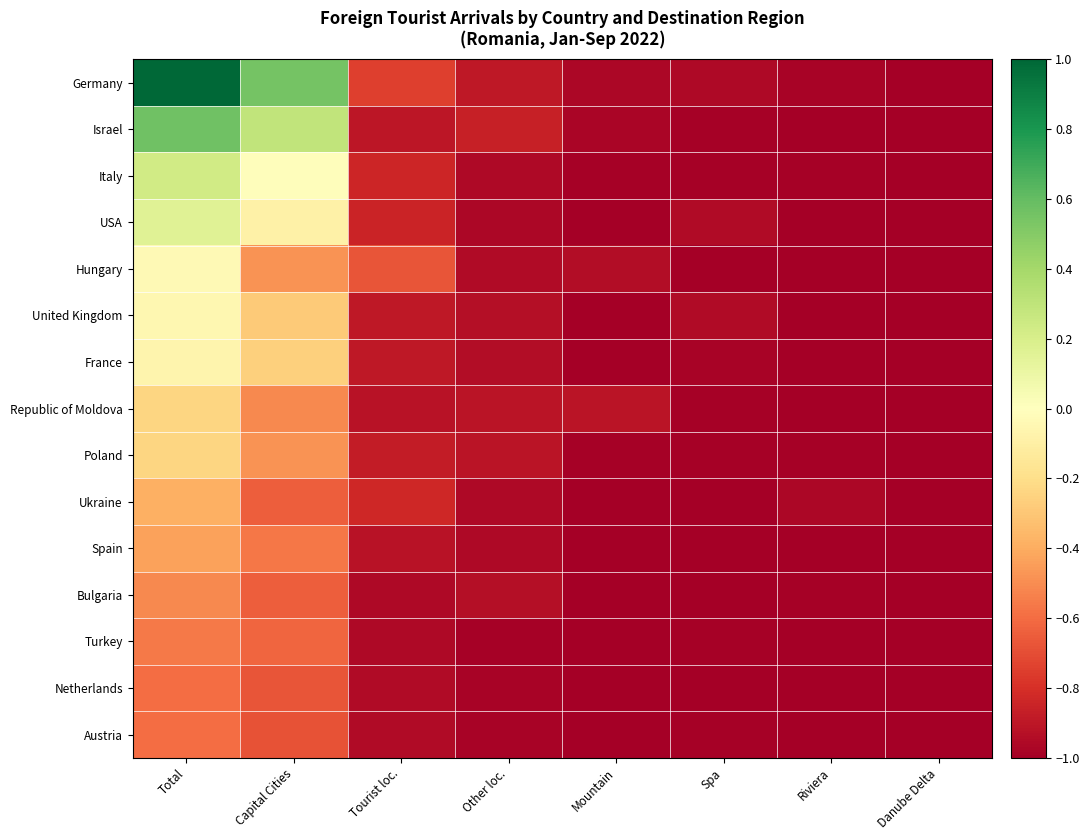

Rank the series at Tourist loc. from lowest to highest value.

Turkey, Bulgaria, Netherlands, Austria, Republic of Moldova, Spain, Israel, United Kingdom, France, Poland, USA, Italy, Ukraine, Germany, Hungary